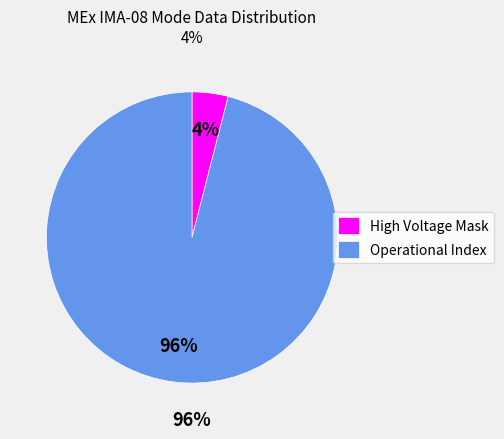

Does Operational Index represent more than half of the total?

Yes